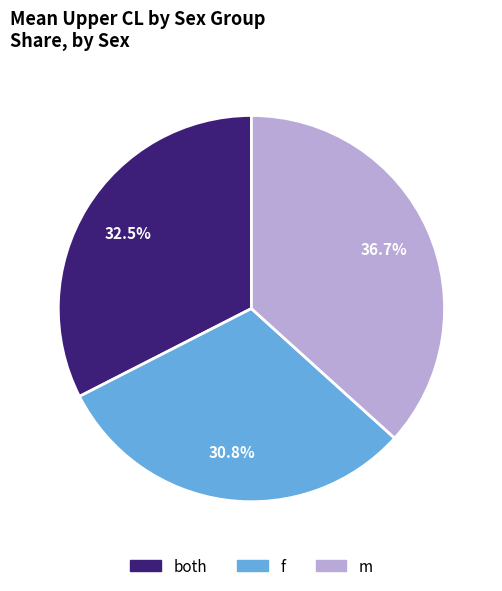

What is the largest slice in the pie chart?

m